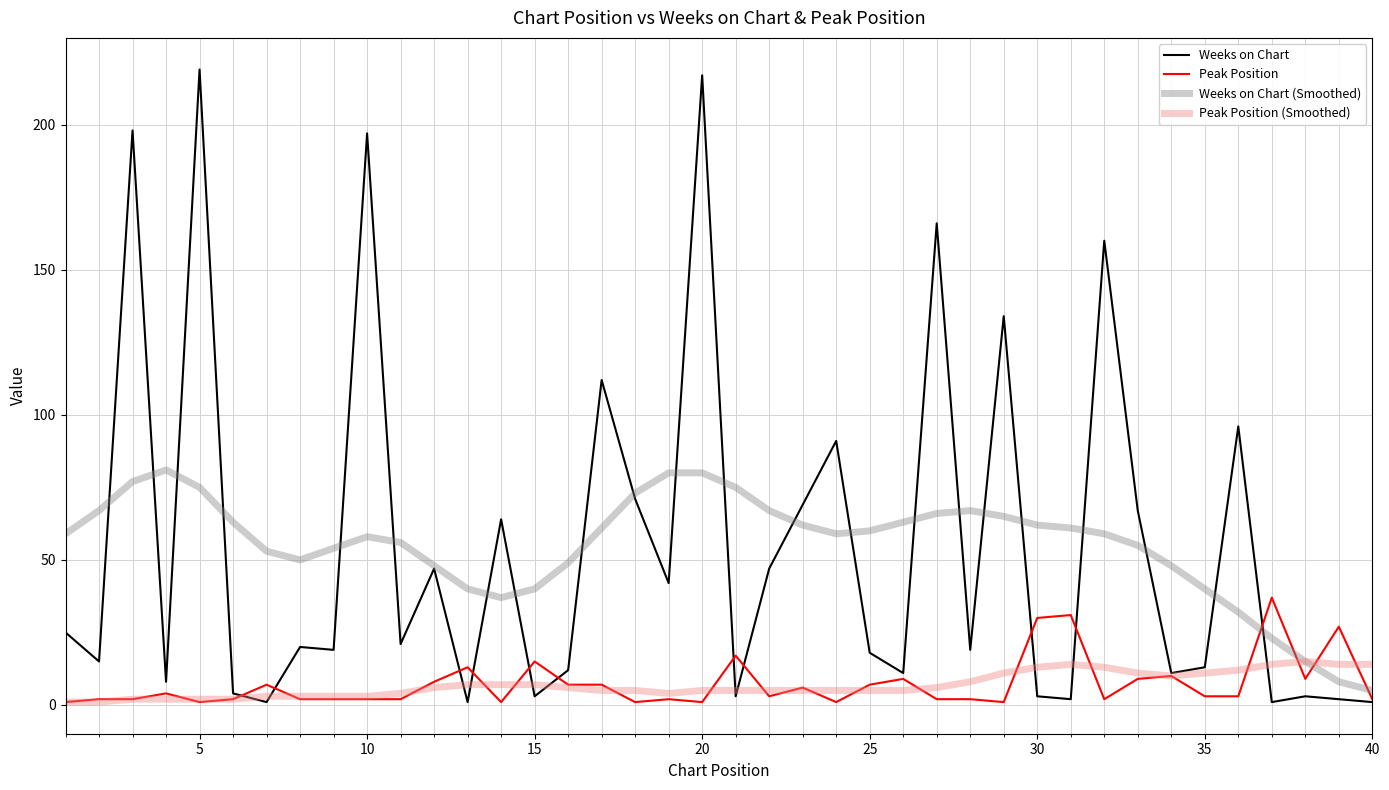

What is the greatest value displayed?

219